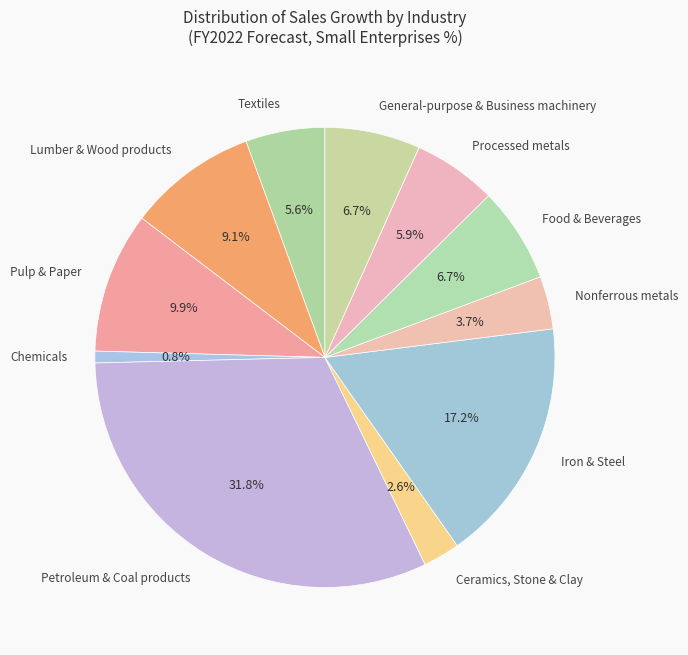

To the nearest percent, what portion does Petroleum & Coal products represent?

32%